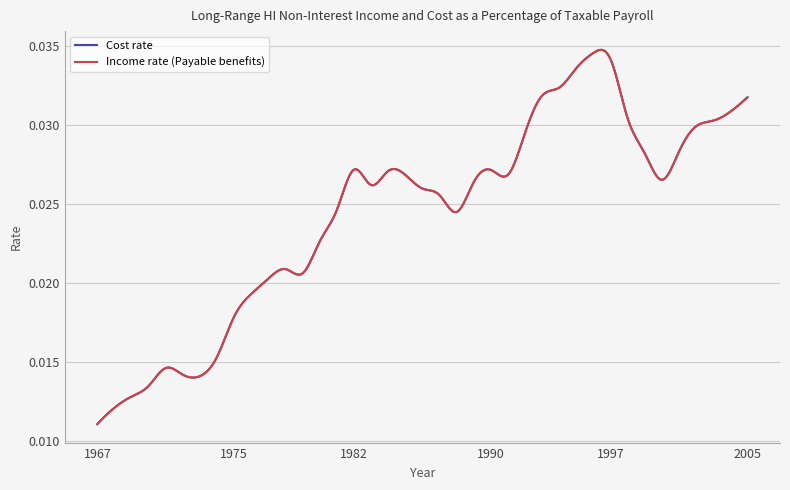

Does the chart have visible grid lines?

Yes